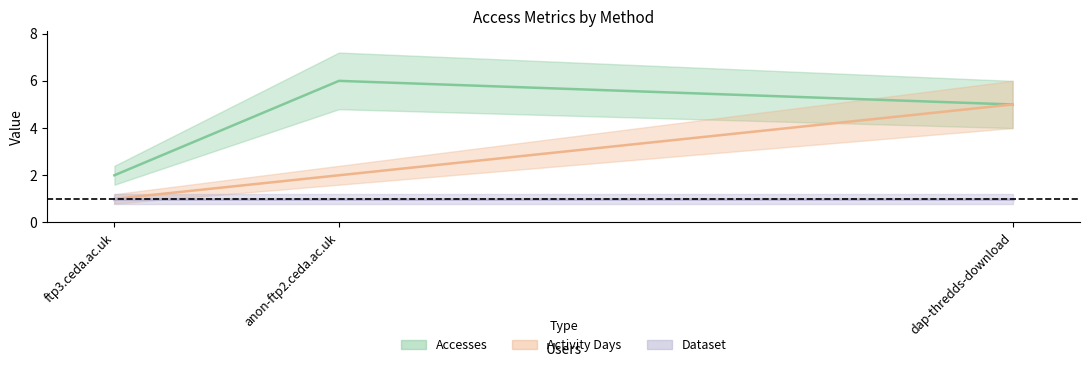

What is the lowest value of the Dataset series?

1